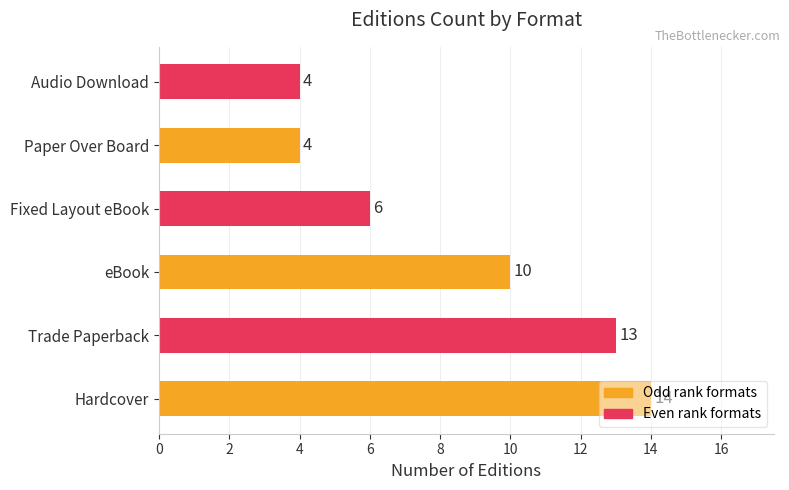

Where is the data nearest to the value 9?

eBook